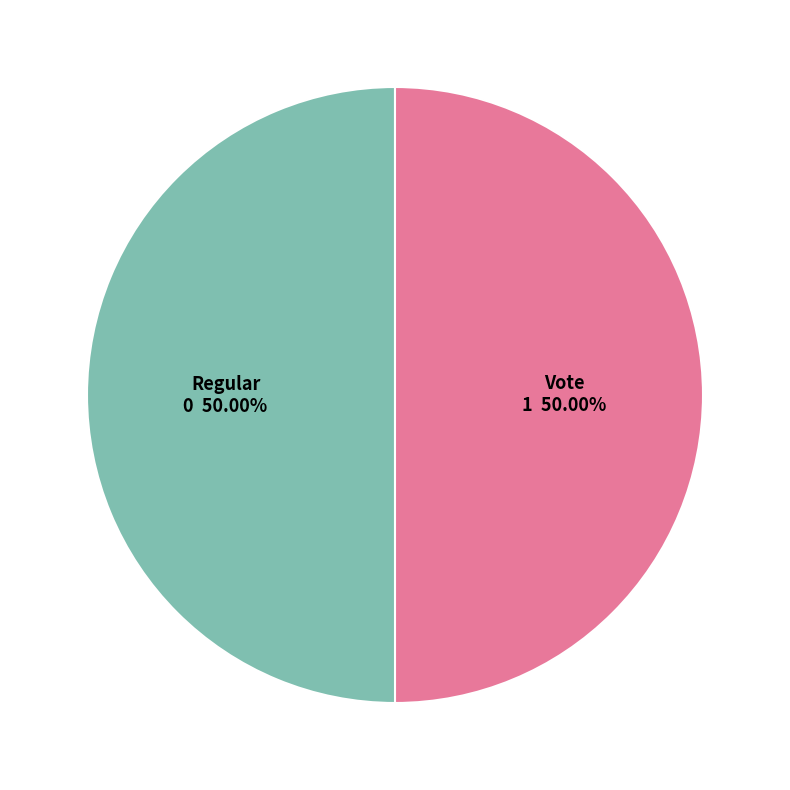

Approximately how many times larger is the value at Regular compared to Vote?

1.0